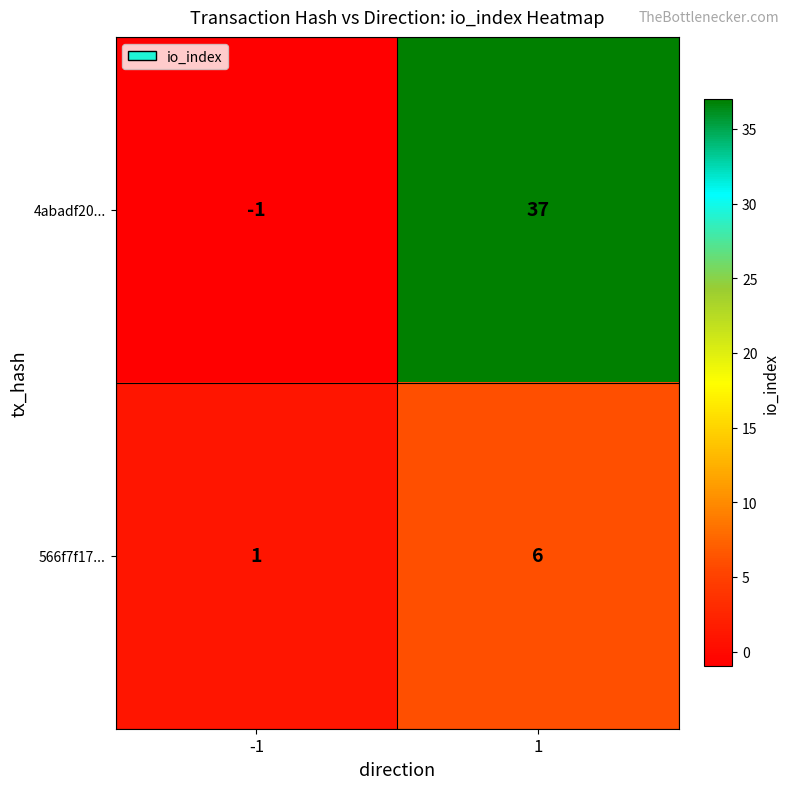

What is the difference between the maximum and minimum values in the 4abadf20... series?

38